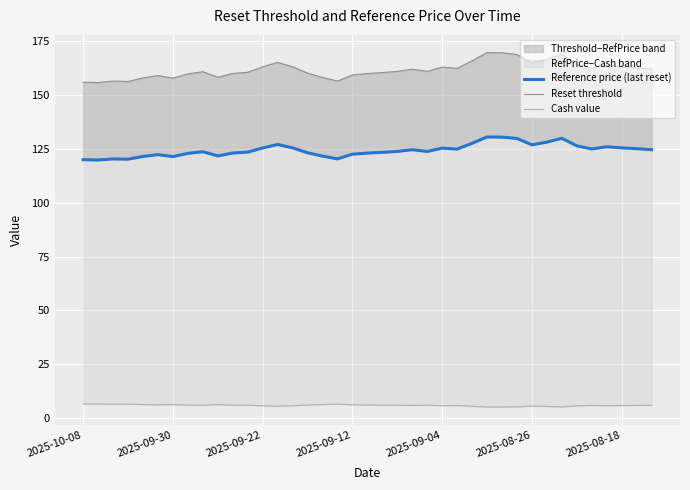

True or false: Cash value and Reset threshold intersect in this chart.

False